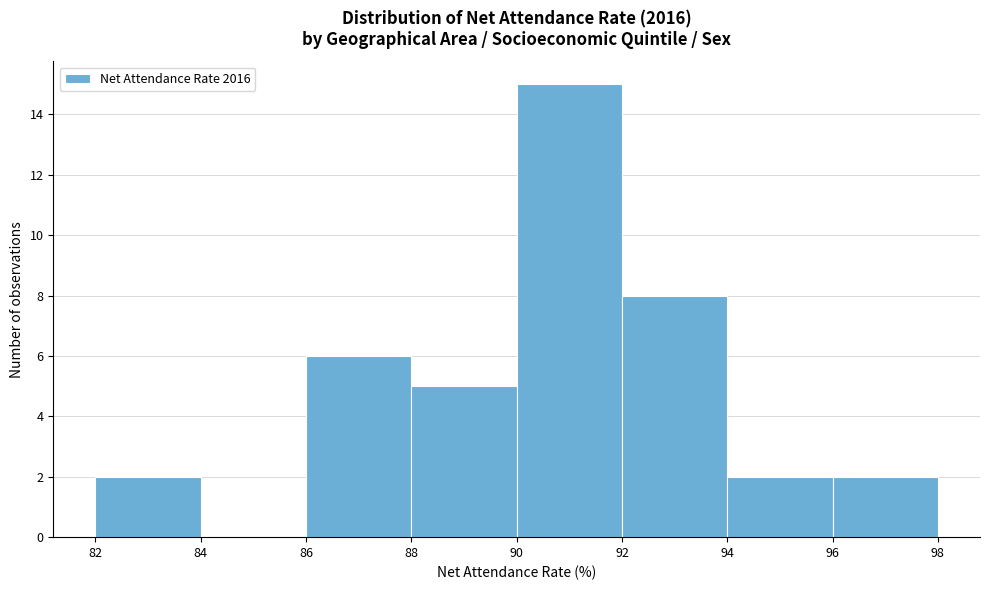

Over which range of the x-axis is the bar tallest?

90 to 92